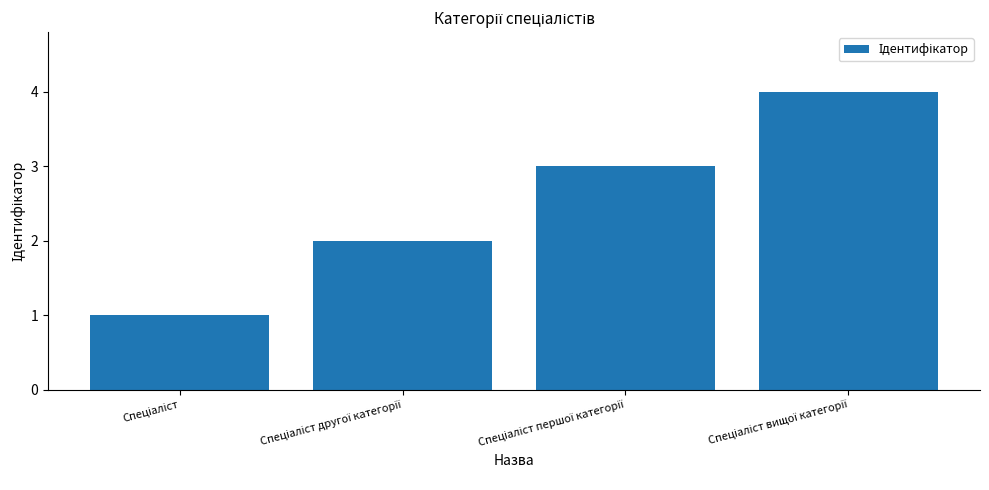

What is the difference between the maximum and minimum values?

3